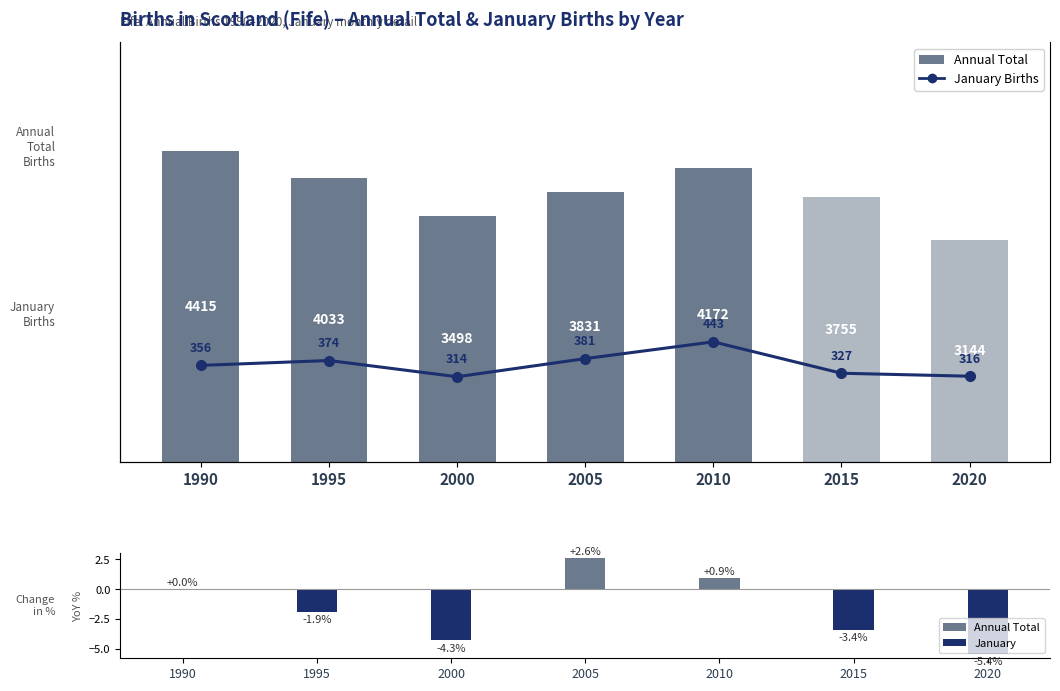

List the series in order of their peak value, lowest first.

YoY % Change Annual Total, January Births, Annual Total (Births)